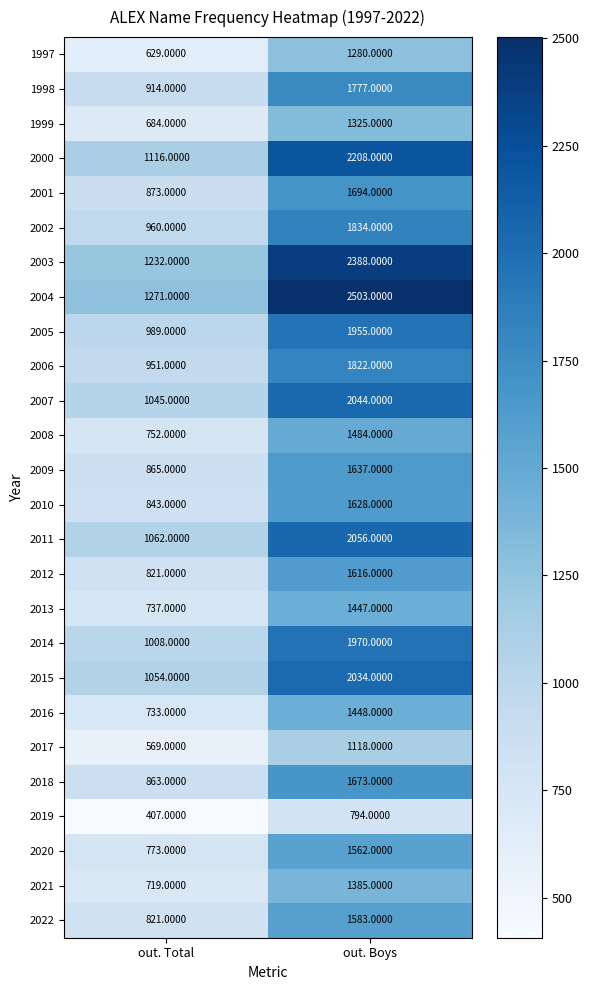

Which category has the lowest value in the 2018 series?

out. Total